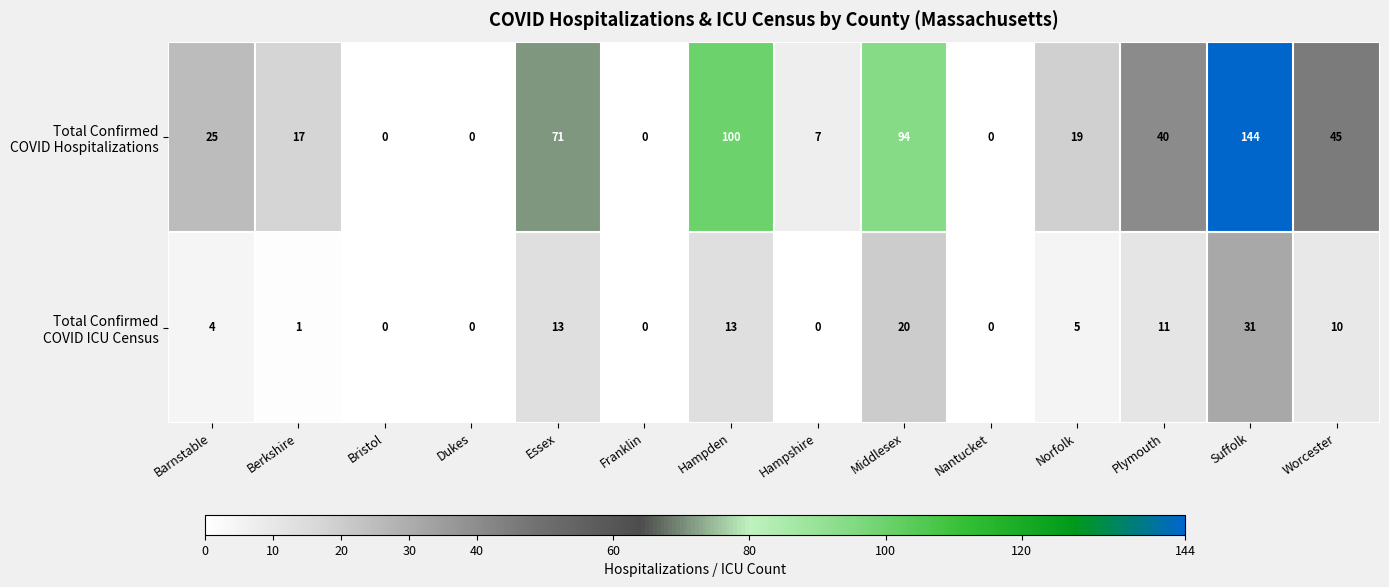

What is the spread (max minus min) of values at Hampden?

87